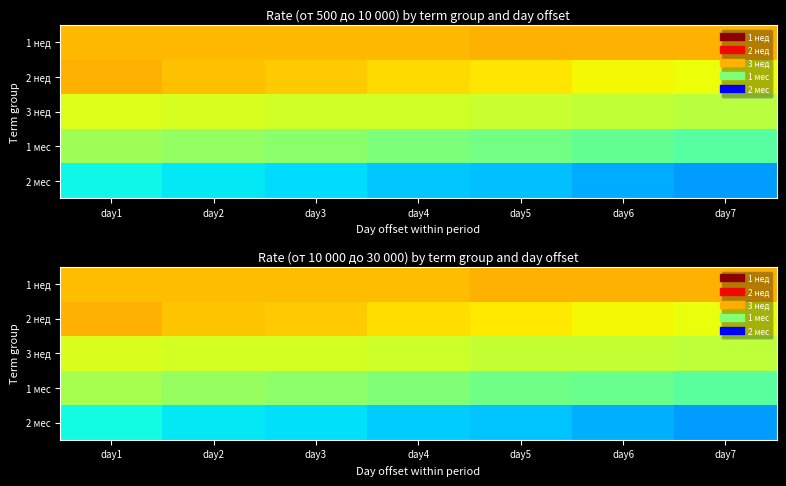

What is the total value across all series at day2?

59.4